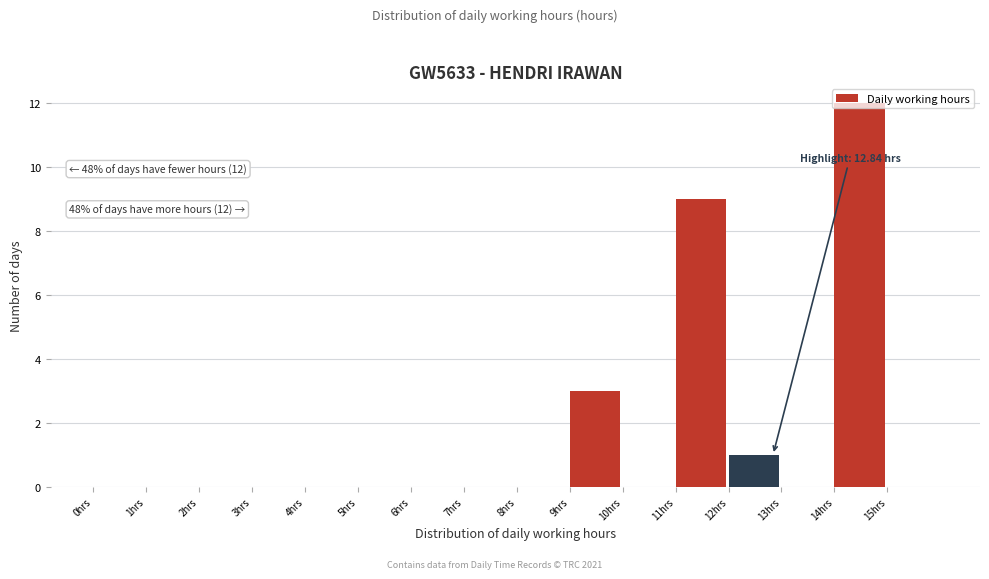

Over which range of the x-axis is the bar tallest?

14 to 15